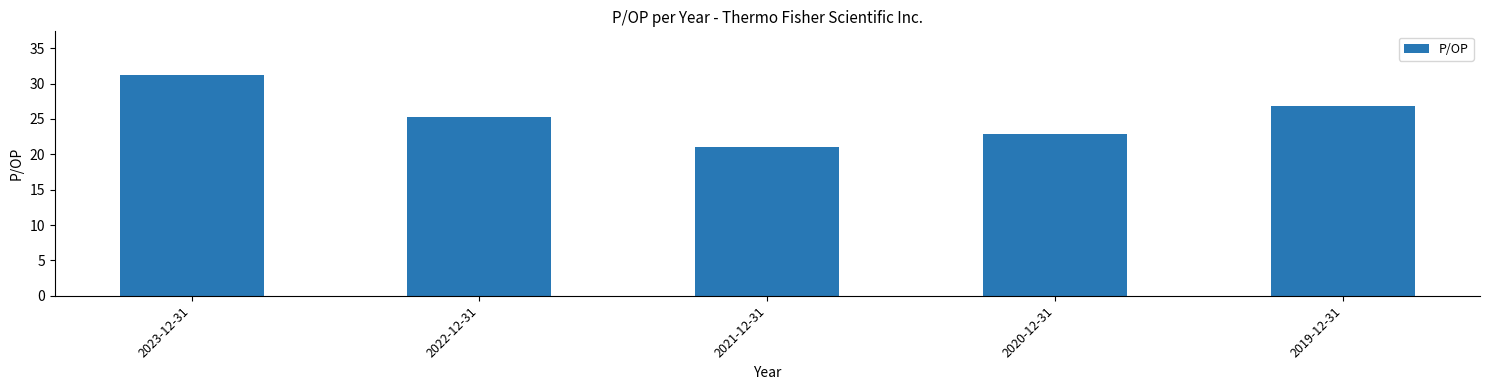

How many values are below 25?

2